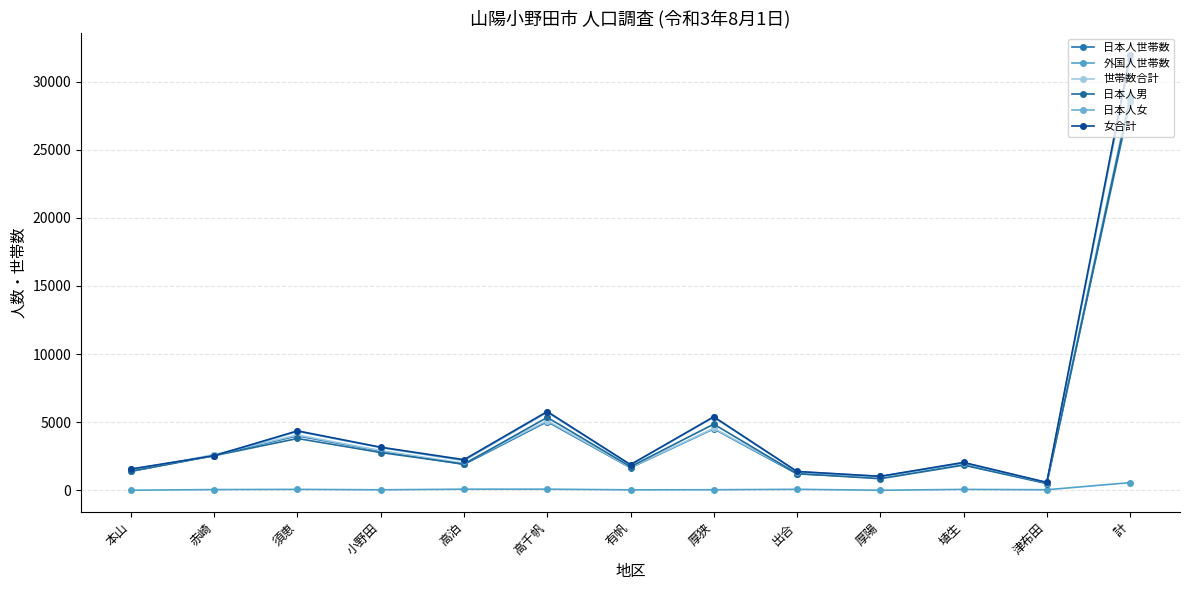

The value of 日本人世帯数 at 小野田 is 4969. True or false?

False